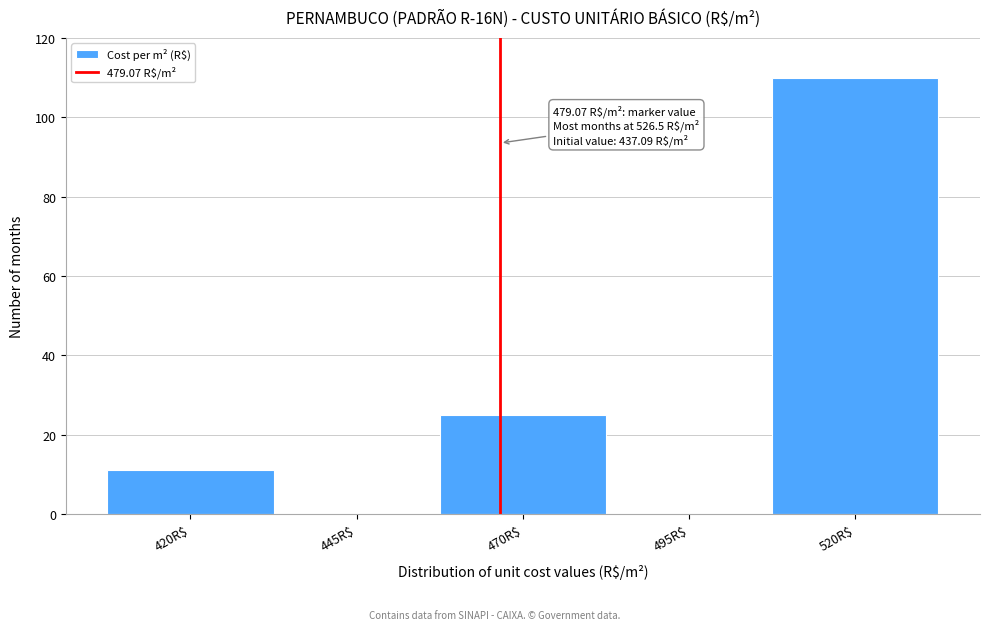

The value at 420R$ is 3. True or false?

False